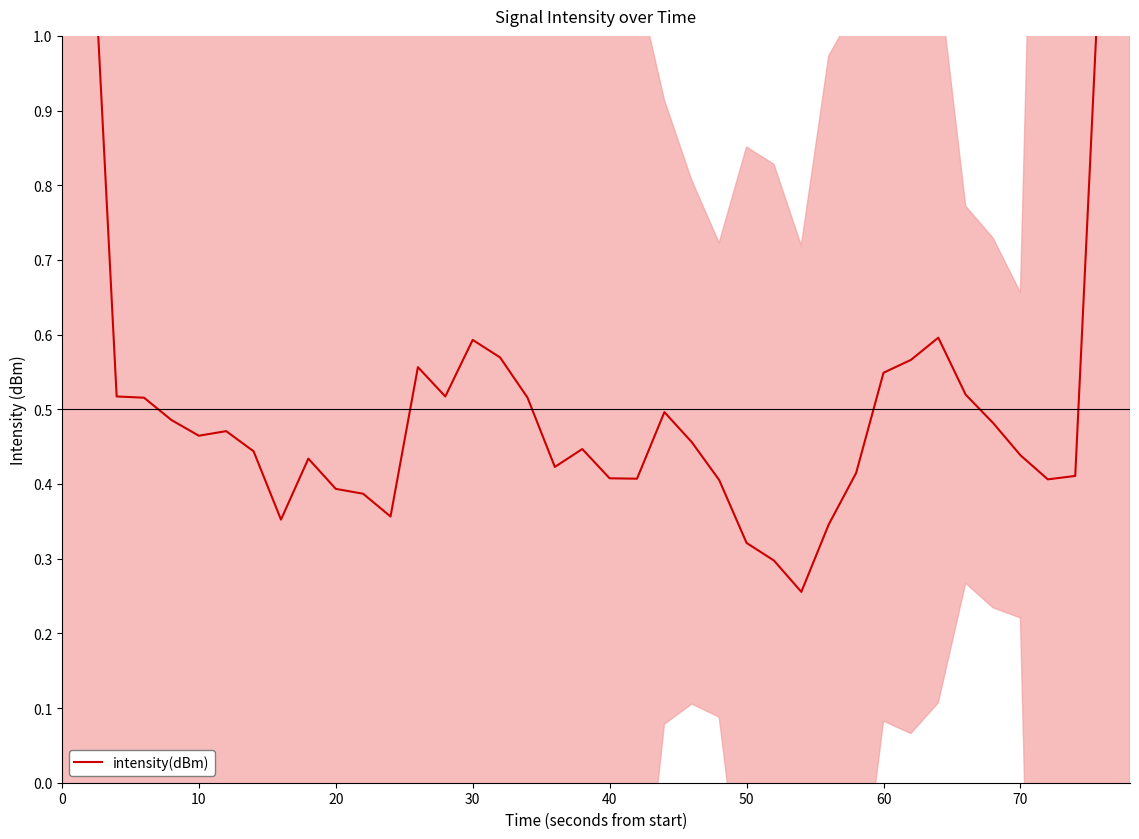

What is the difference between the maximum and second lowest values?

1.7